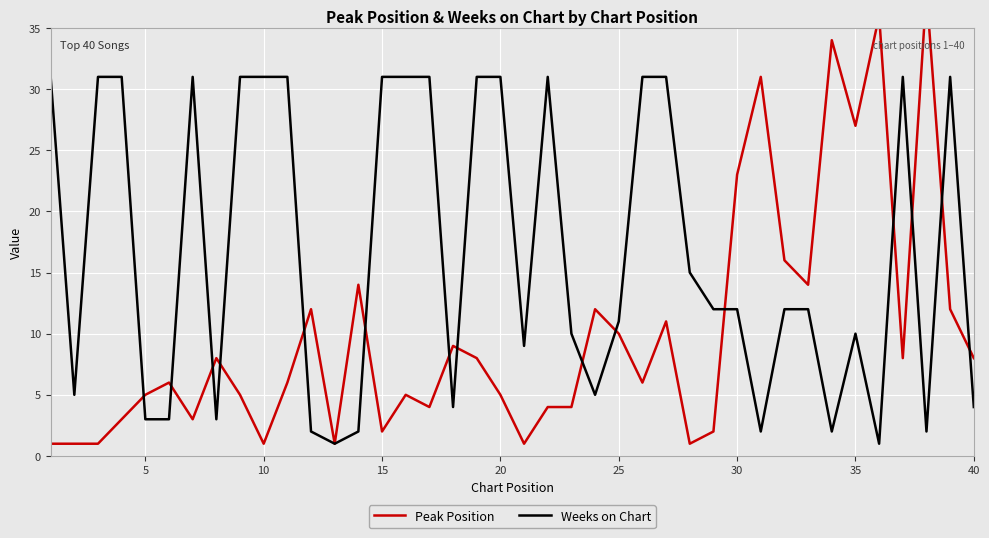

How many data points in Weeks on Chart are less than 12?

18